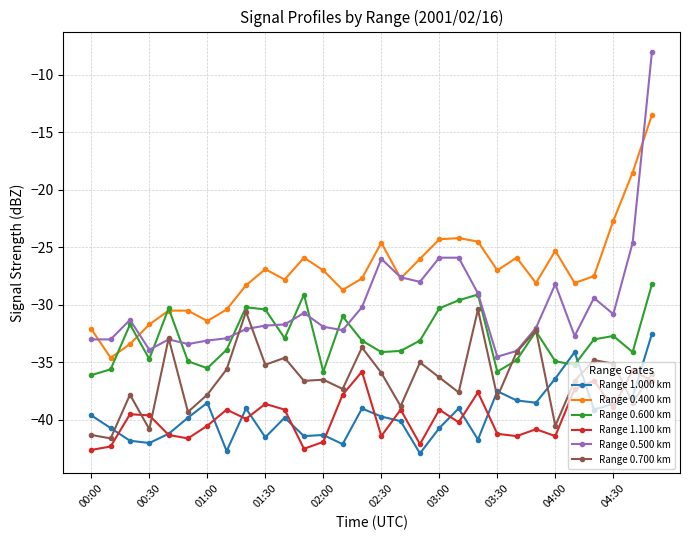

Which series has the widest spread of values?

Range 0.500 km